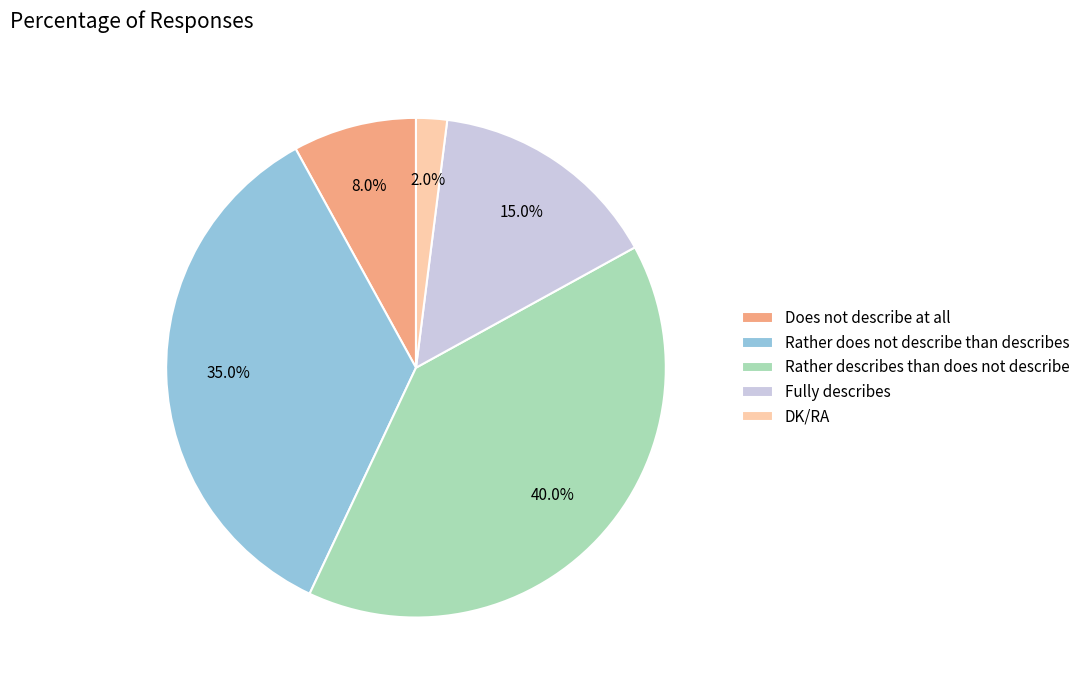

Which has a higher value, Fully describes or DK/RA?

Fully describes